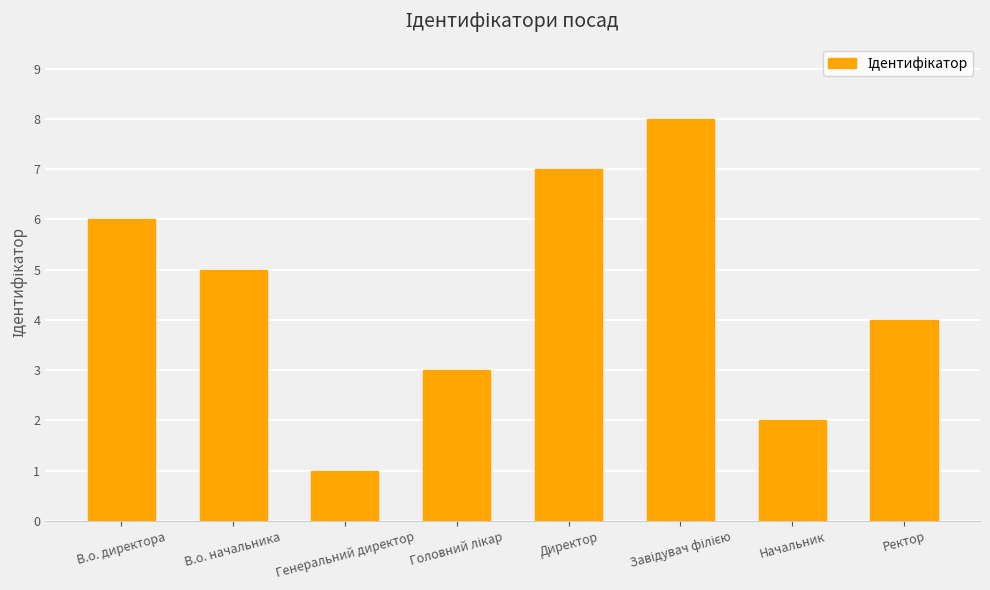

What is the maximum value shown in the chart?

8